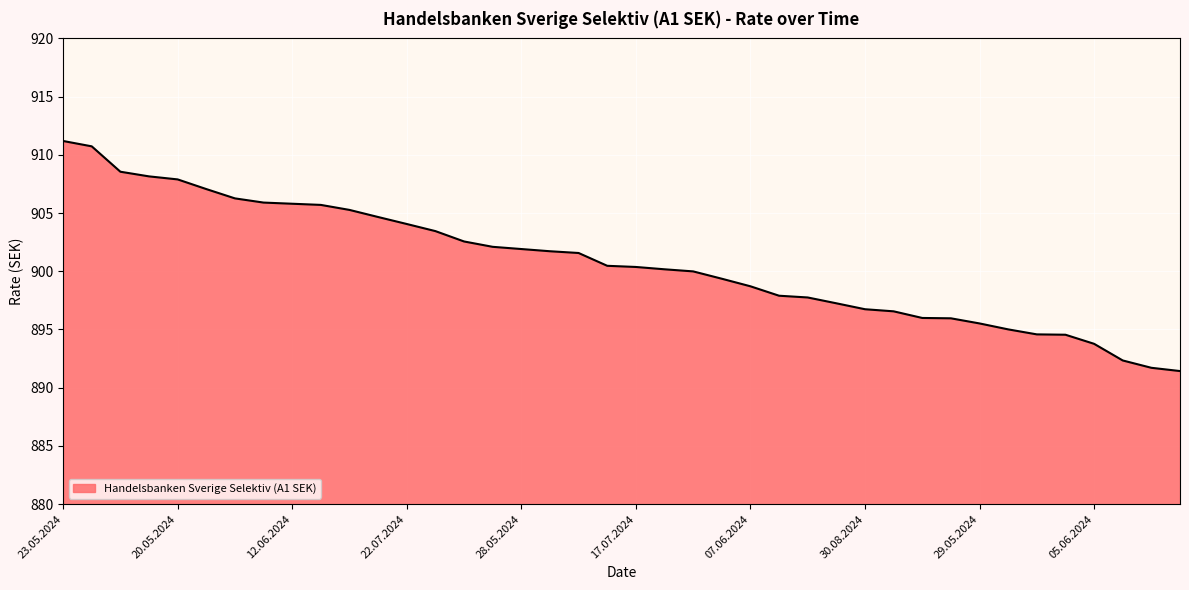

What is the greatest value displayed?

911.2